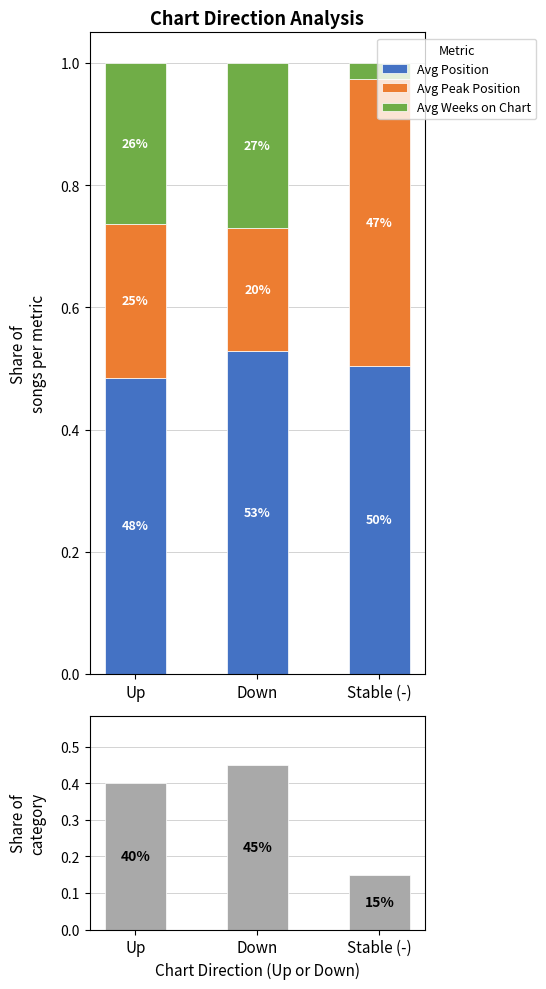

Between Down and Stable (-), which series saw the biggest shift?

Count